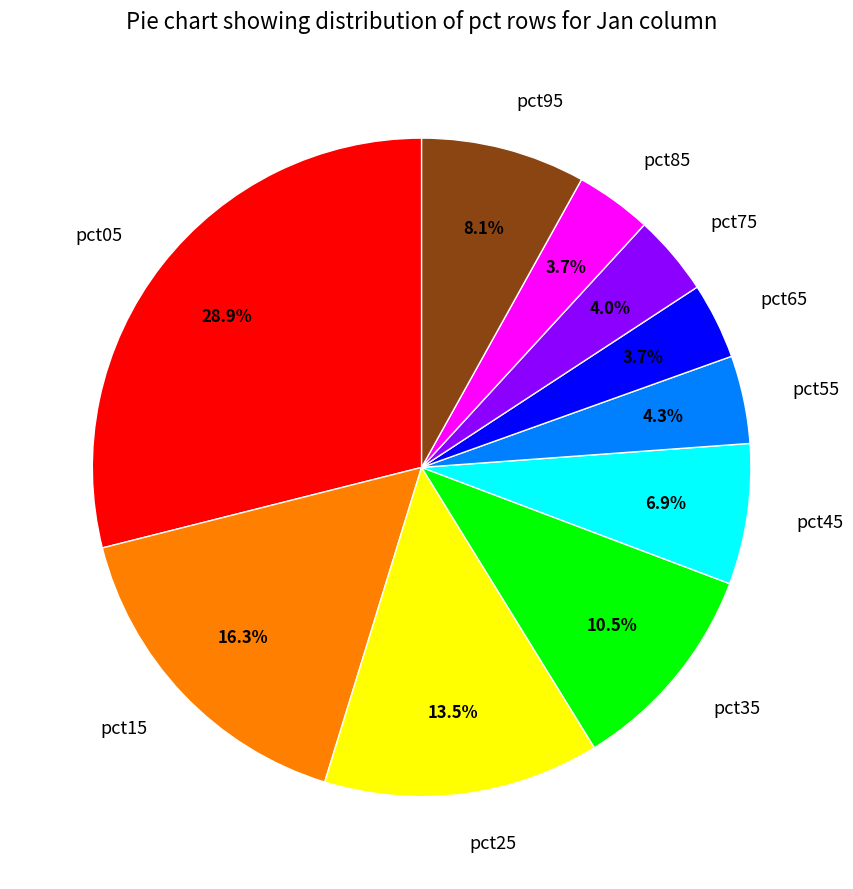

What percentage is the pct55 slice, to the nearest percent?

4%